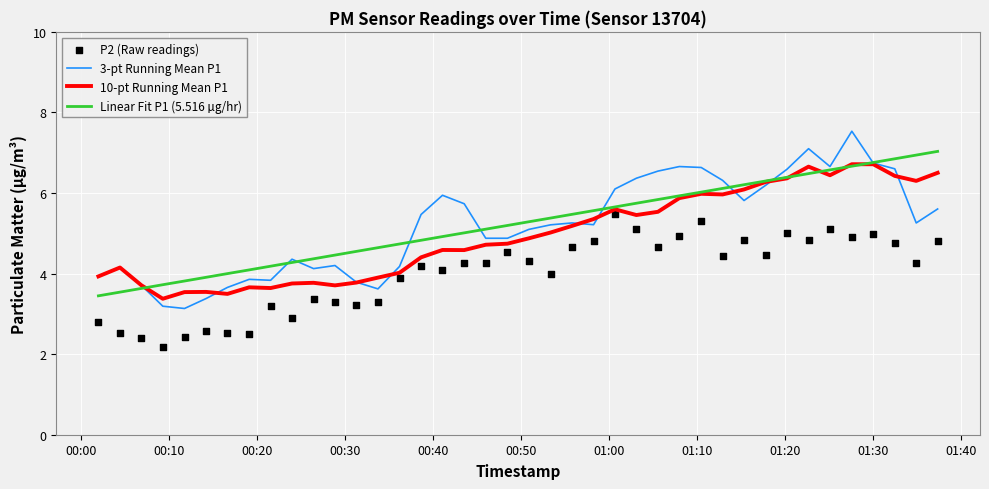

Which series contains the lowest Y value?

P2 (Raw readings)